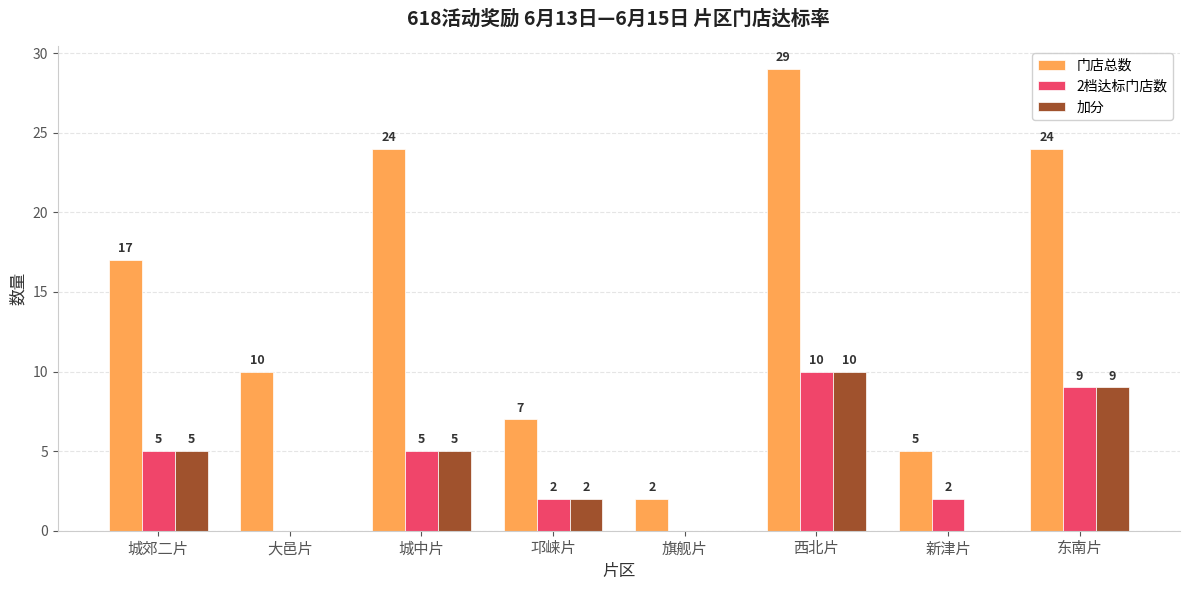

Which series has the widest spread of values?

门店总数